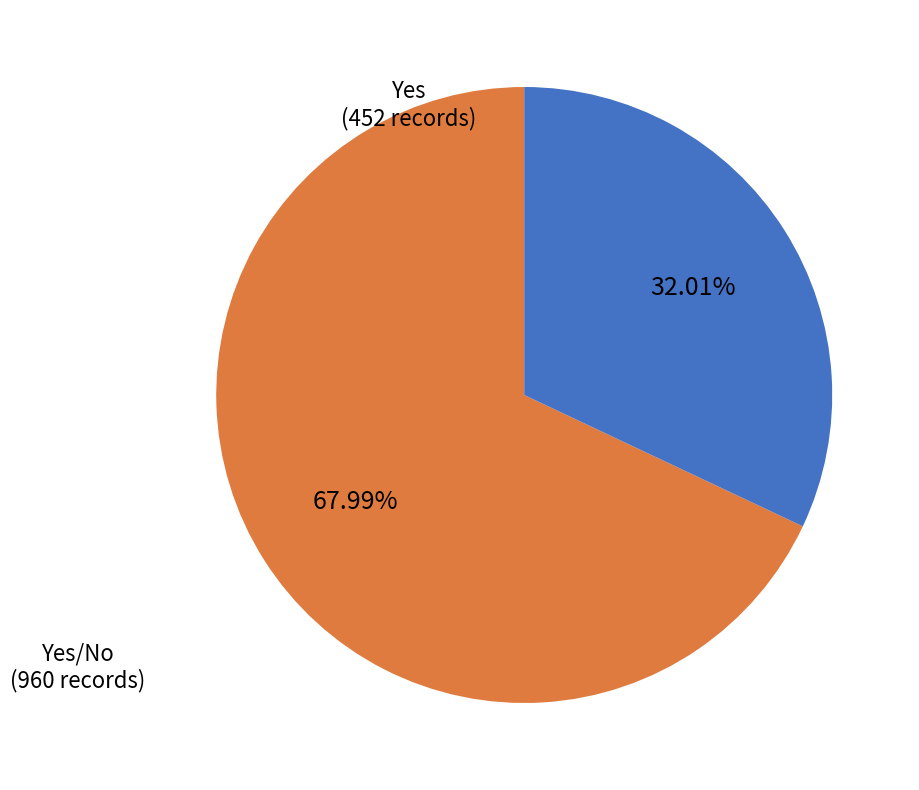

To the nearest percent, what is the average slice percentage?

50%